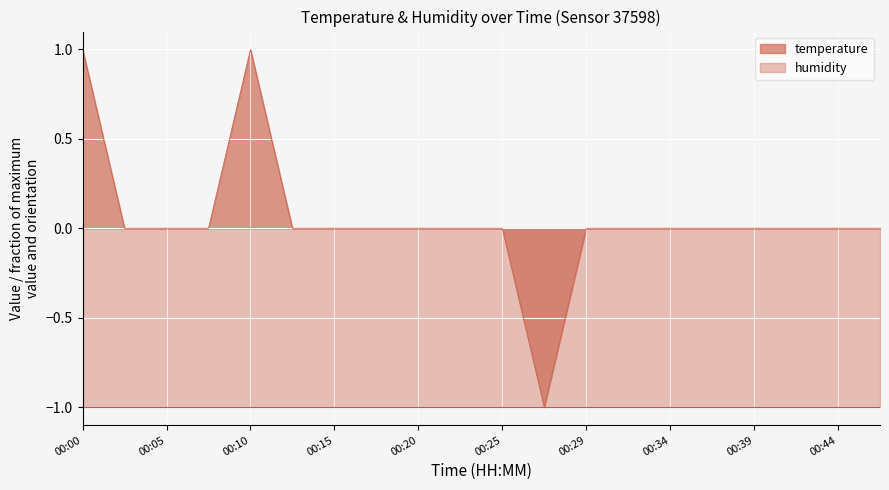

The value at 00:42 is 0.0. True or false?

False